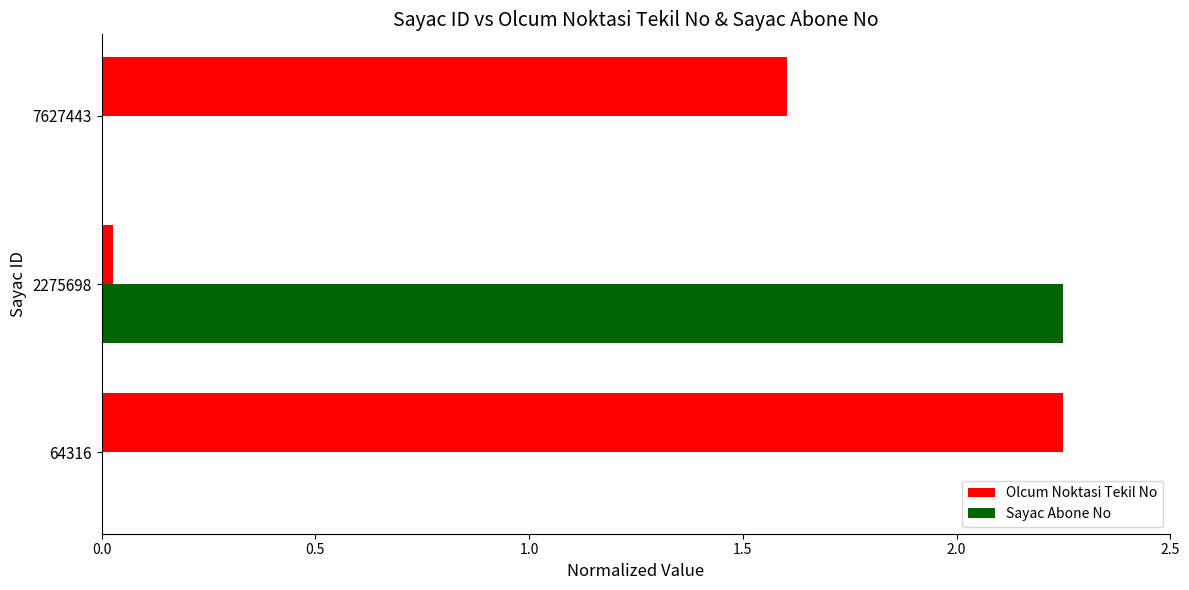

Is the value of Olcum Noktasi Tekil No at 7627443 greater than the value of Sayac Abone No at 64316?

Yes